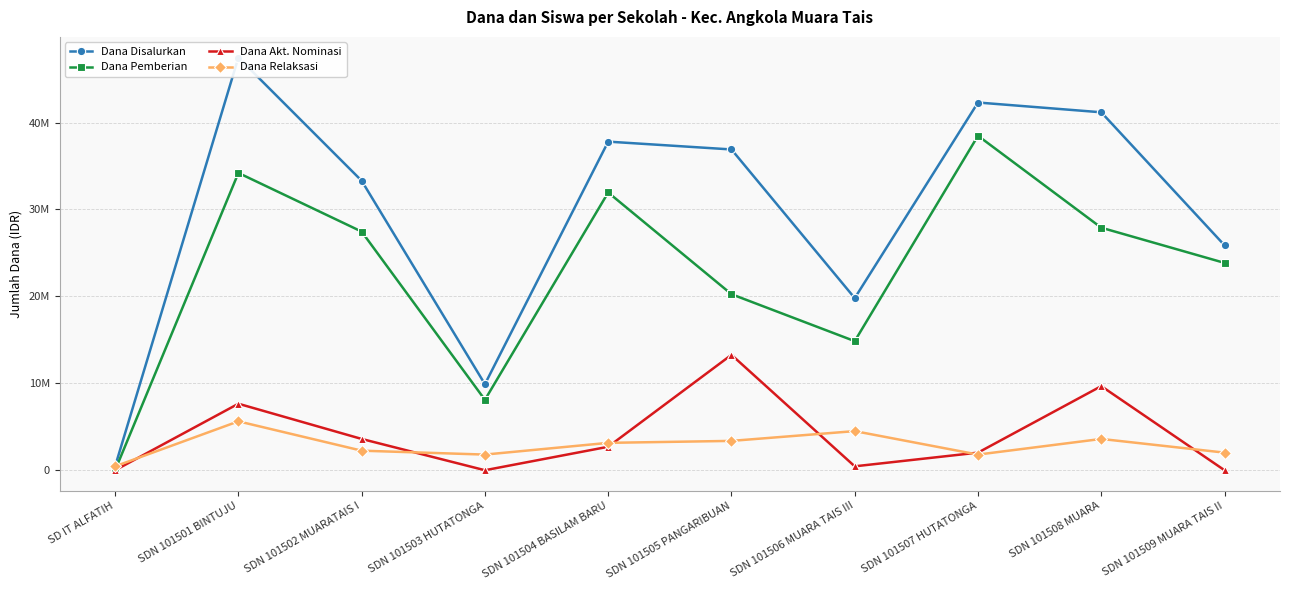

Does the chart display data point markers on the line(s)?

Yes